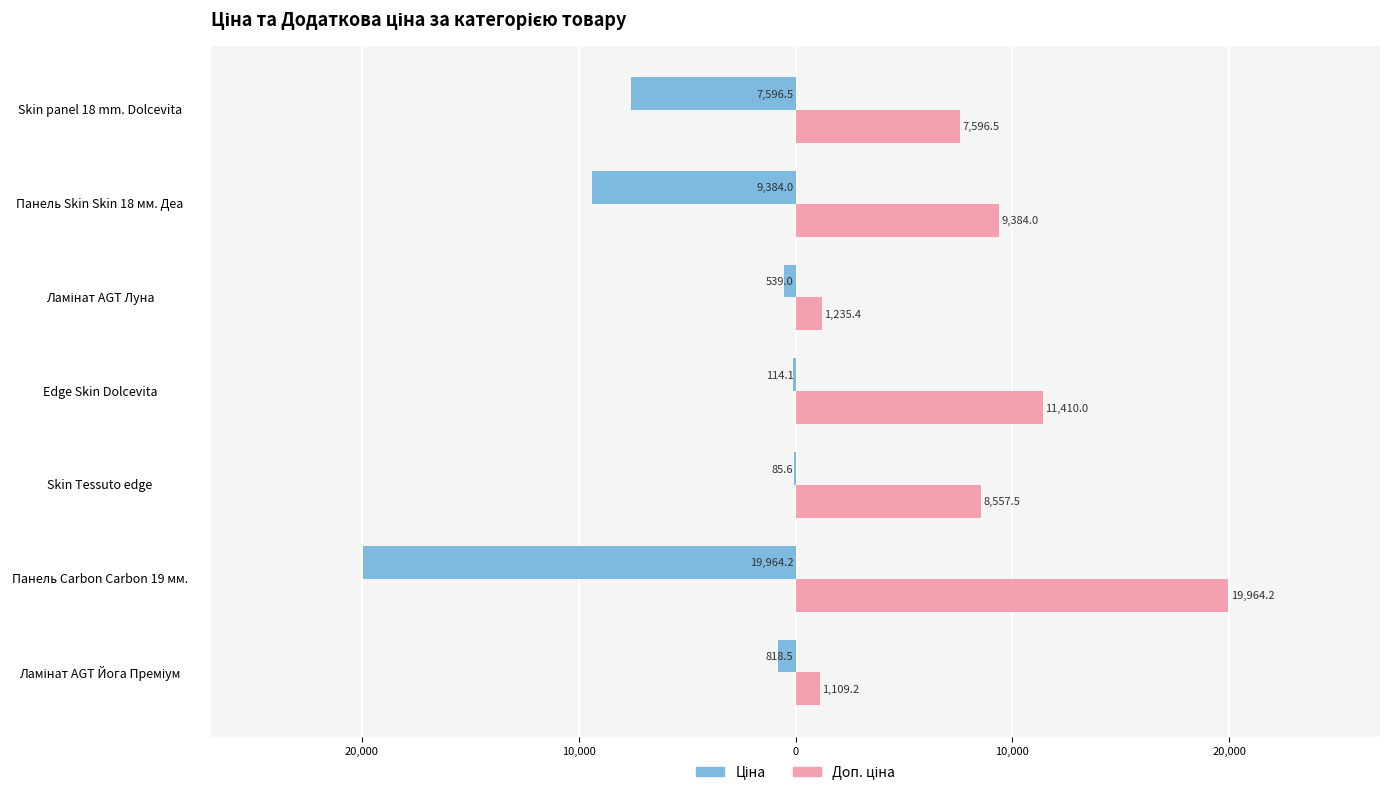

Rank the series by their average value, from lowest to highest.

Ціна, Доп. ціна